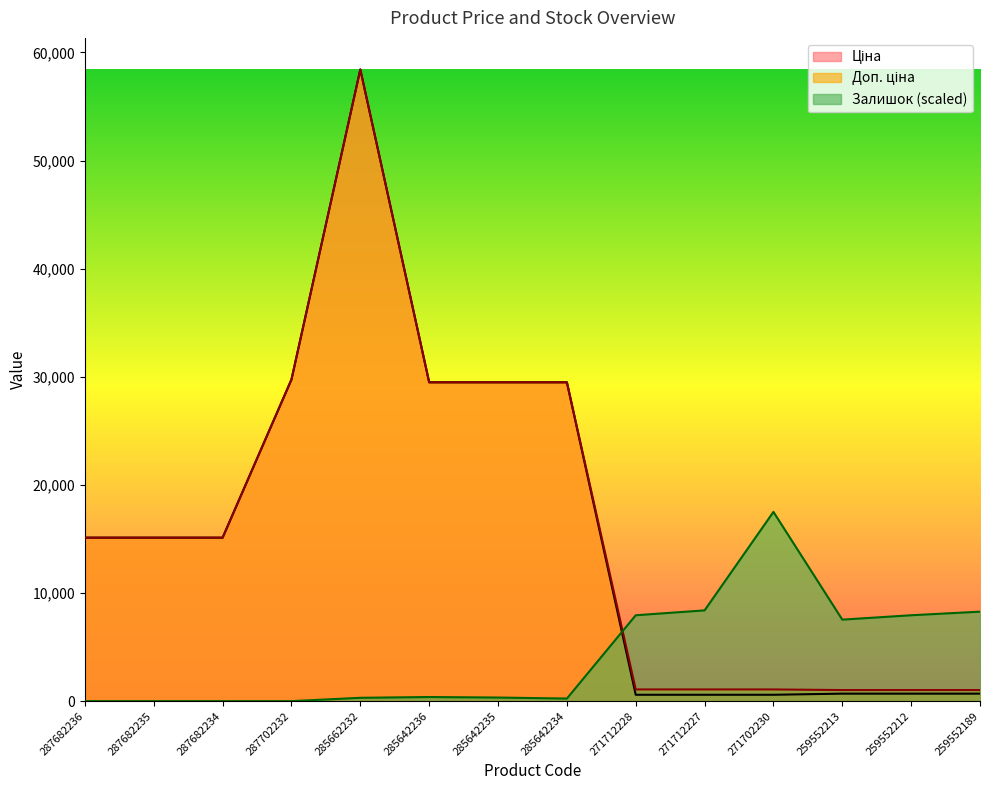

What is the label of the 4th point from the right?

271702230